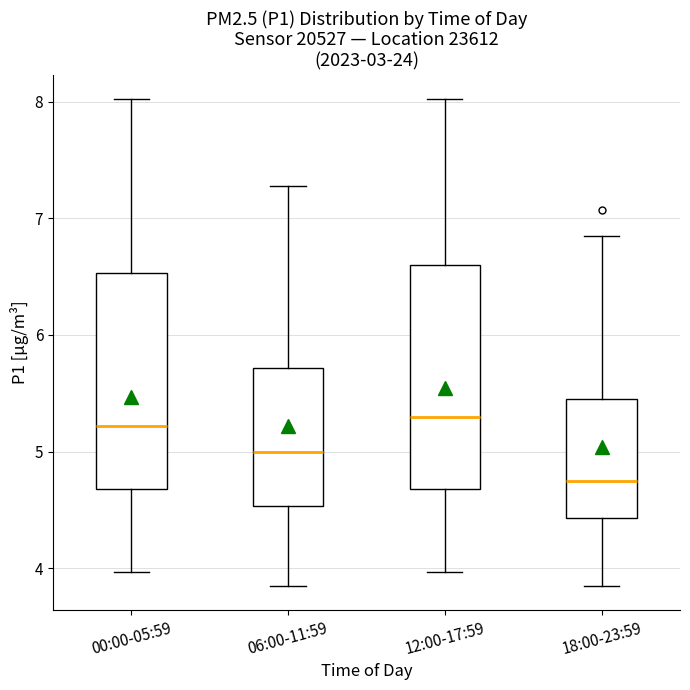

Which box's median line is the lowest?

18:00-23:59